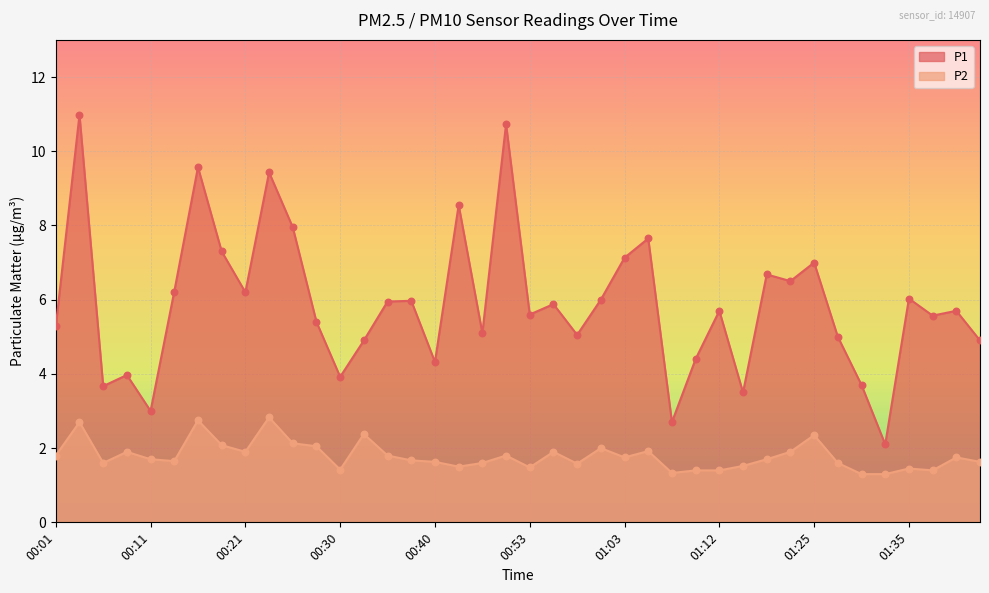

What are all the series names shown in the legend?

P1, P2